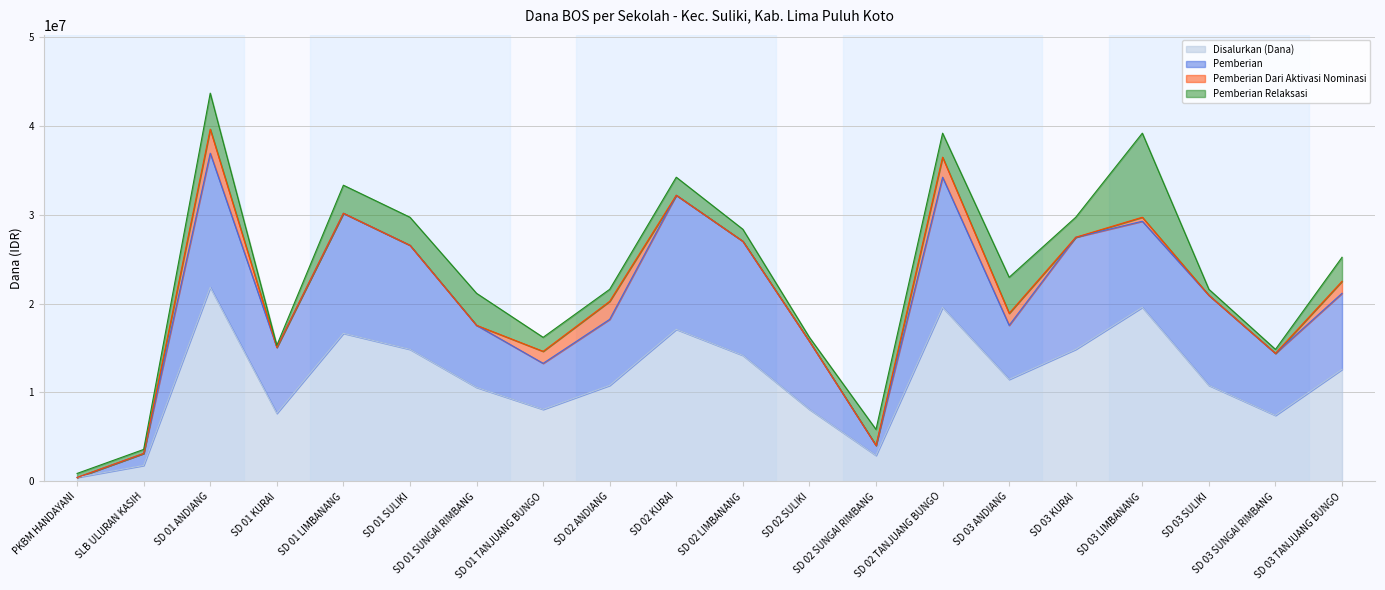

At how many categories does at least one series exceed 17118706?

3